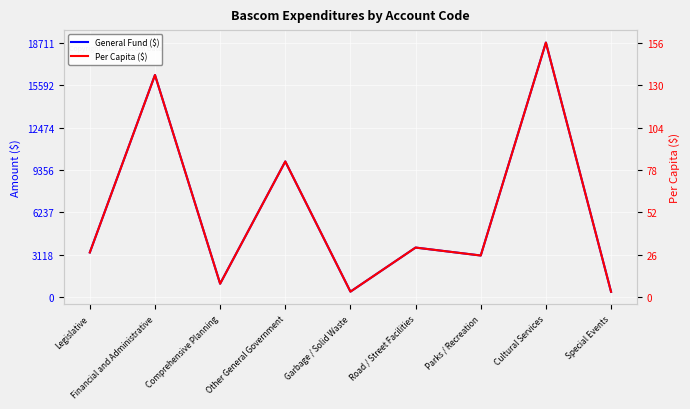

Count the number of data series in this chart.

2